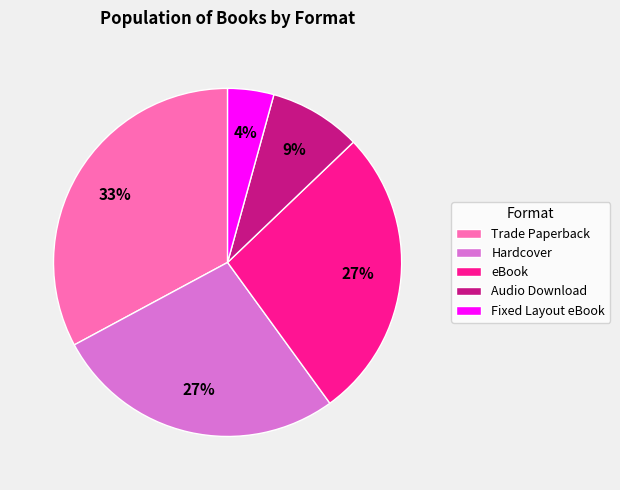

To the nearest percent, what is the combined percentage of eBook and Audio Download?

36%